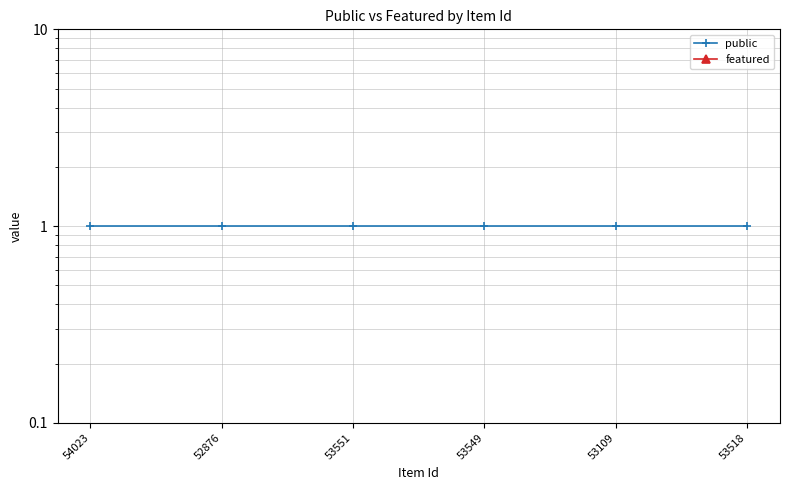

At which label does featured reach its minimum?

54023